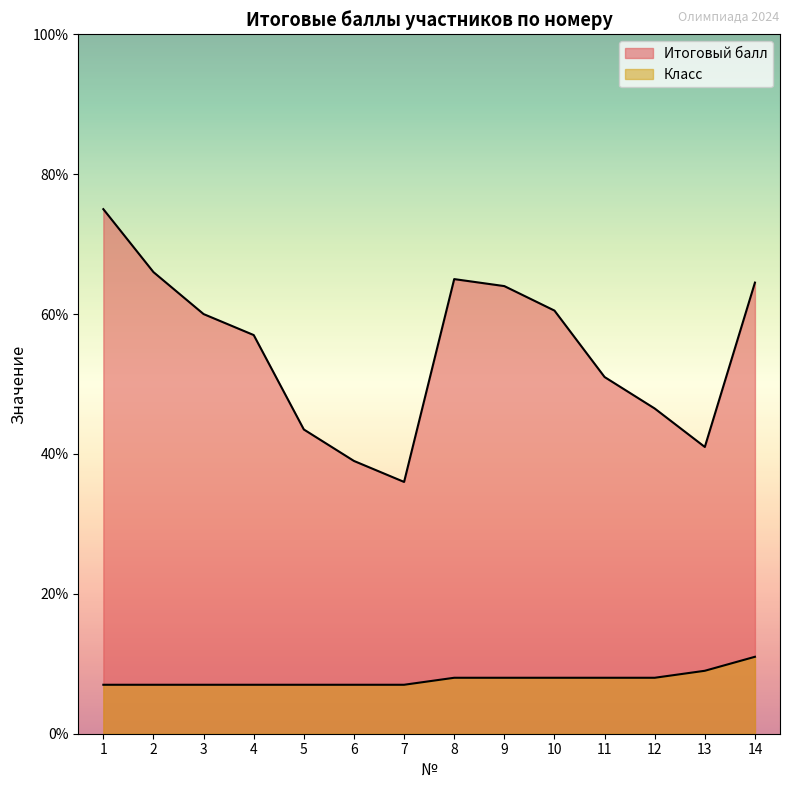

Rank the series at 8 from highest to lowest value.

Итоговый балл, Класс